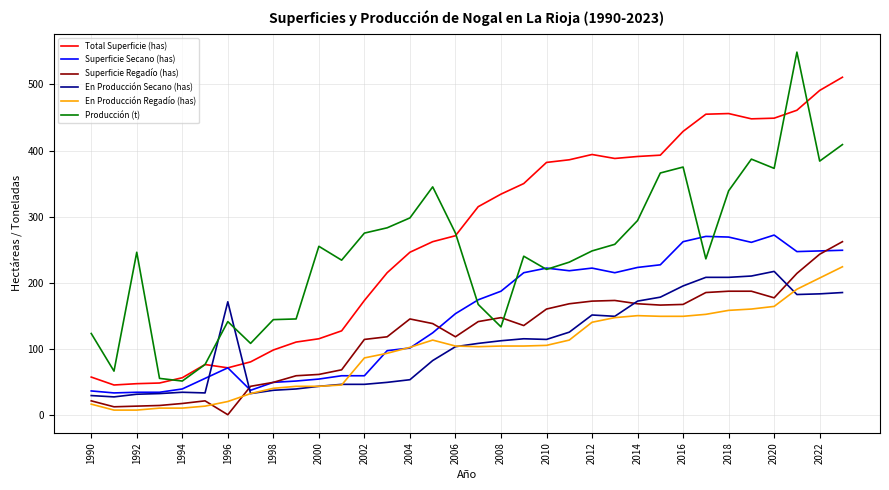

What is the highest value of the Superficie Regadío (has) series?

262